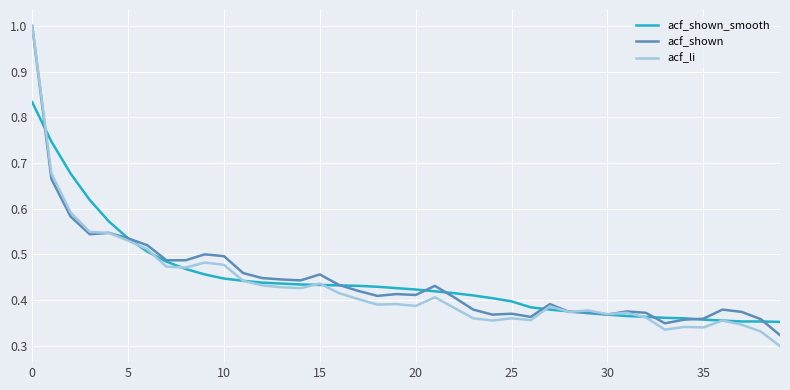

Which series has the widest spread of values?

acf_li